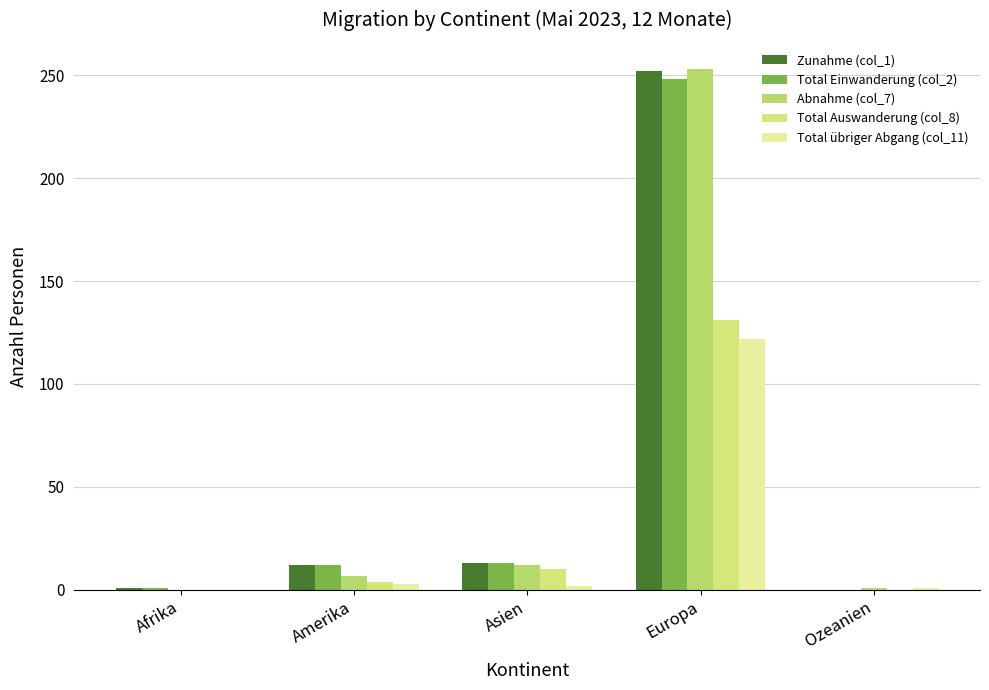

Are the bars horizontal?

No